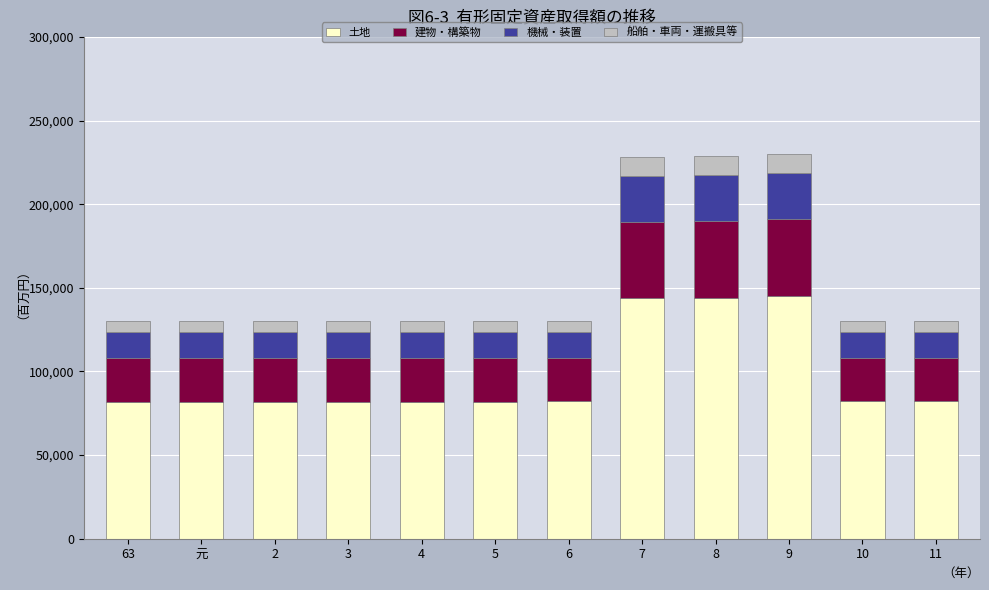

What is the lowest value of the 土地 series?

81900.0